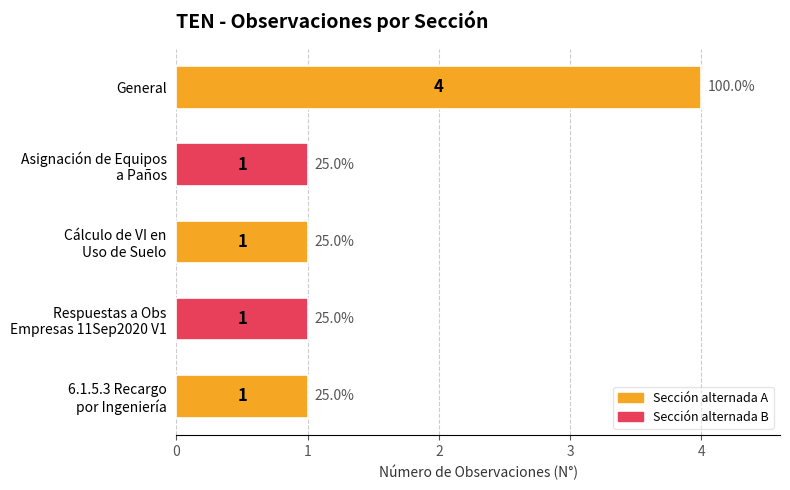

What is the greatest value displayed?

4